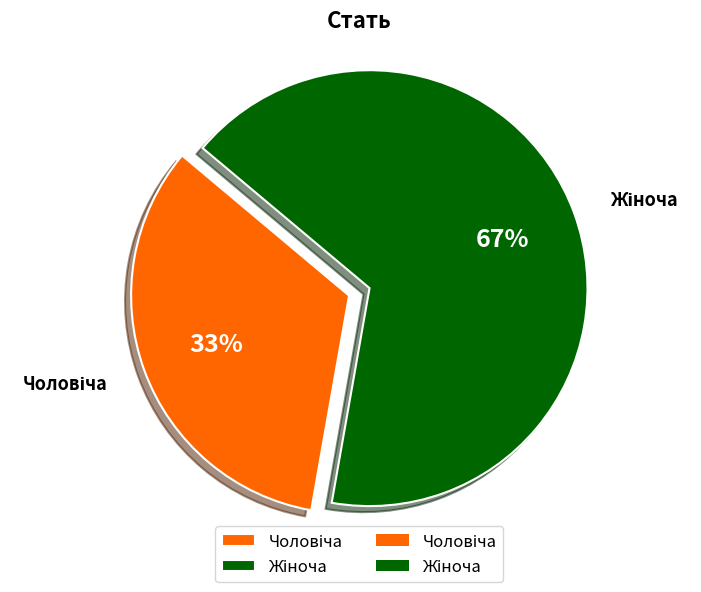

Count the number of slices in the pie.

2